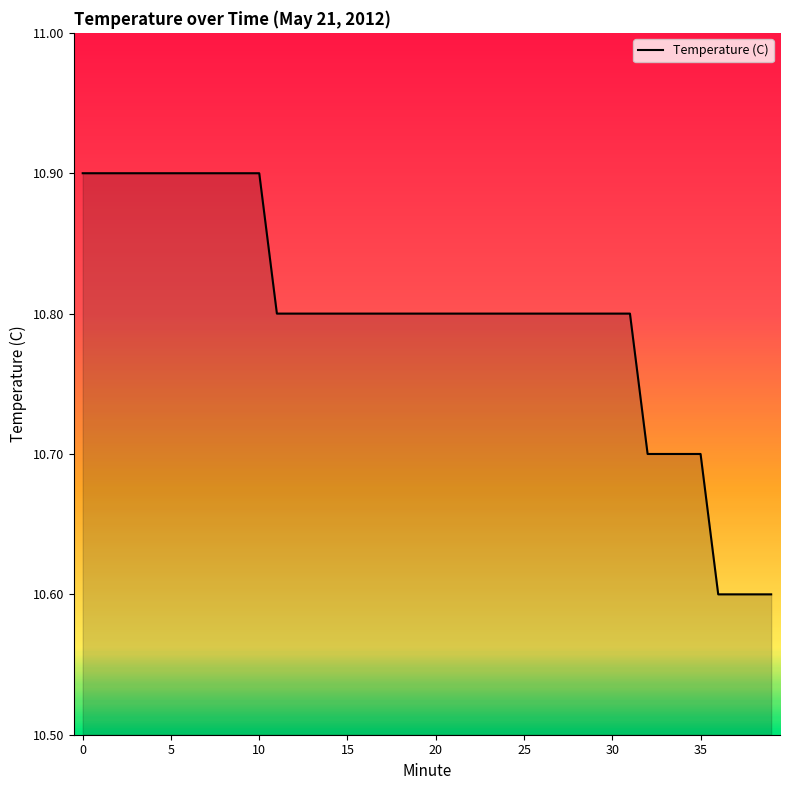

What is the maximum value shown in the chart?

10.9